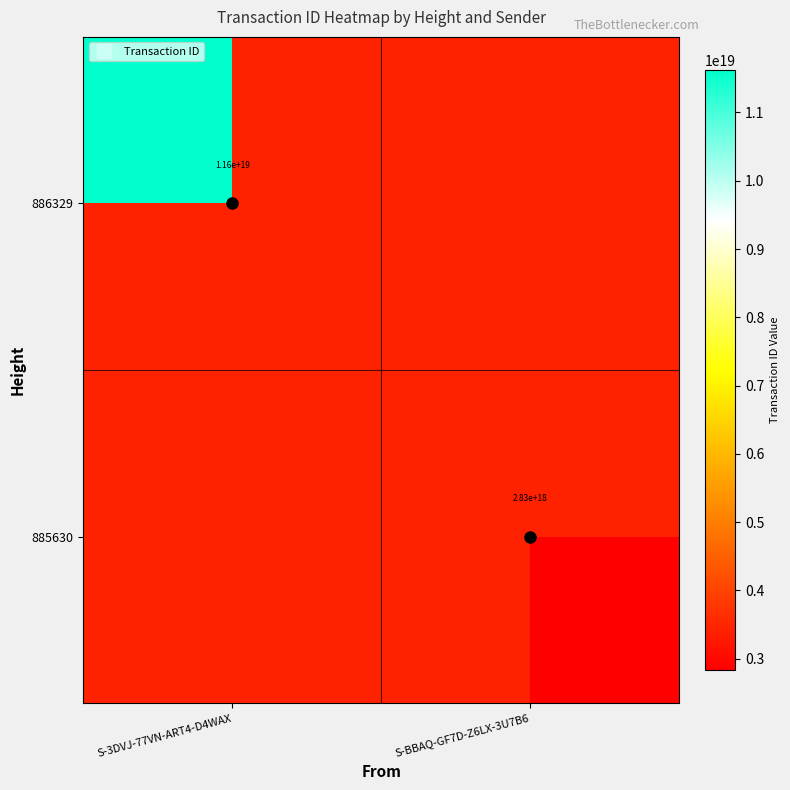

The value of 885630 at S-BBAQ-GF7D-Z6LX-3U7B6 is 1429109842739507200.0. True or false?

False